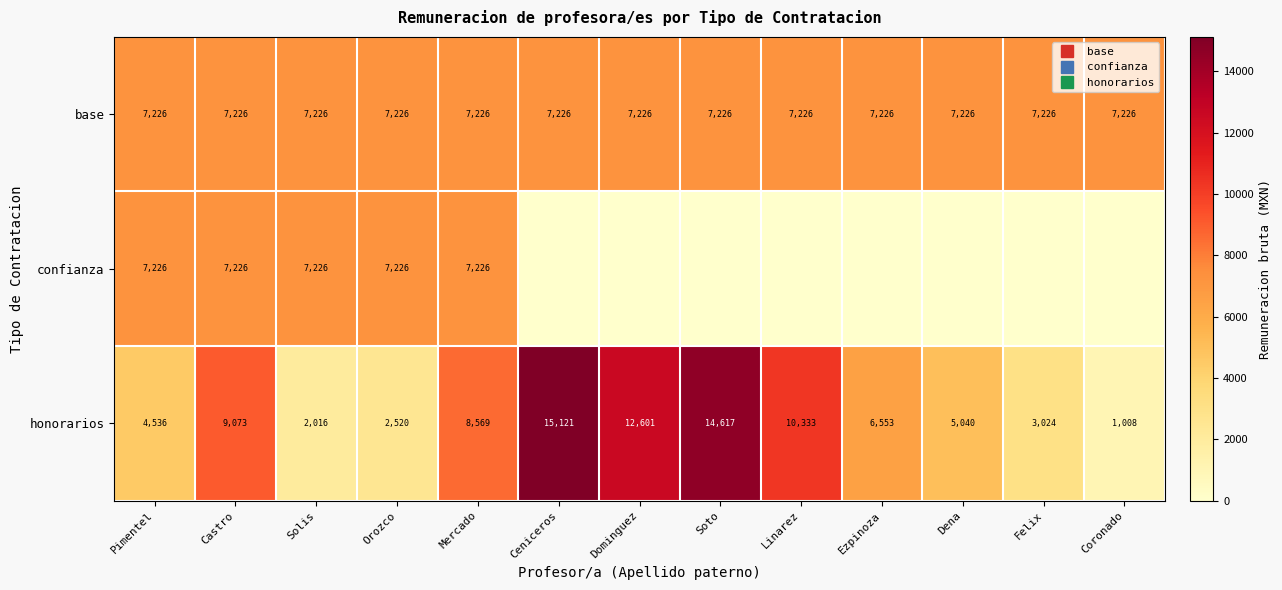

Which category has the highest value in the honorarios series?

Ceniceros